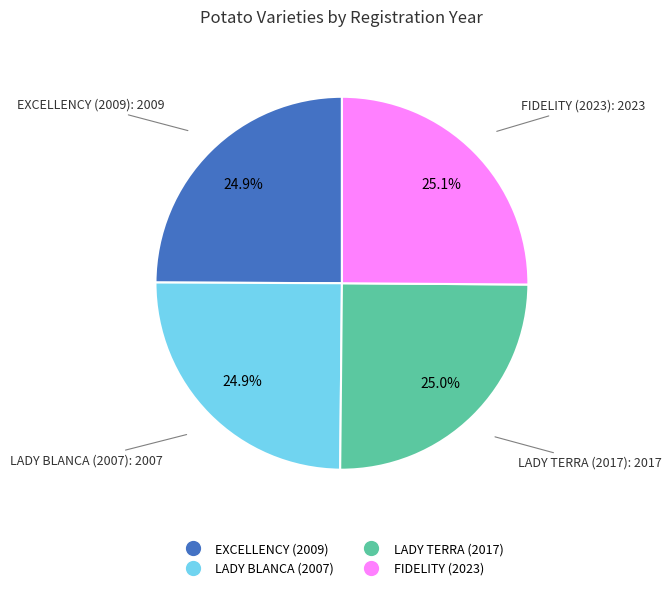

Is the sum of FIDELITY (2023) and EXCELLENCY (2009) greater than half?

Yes